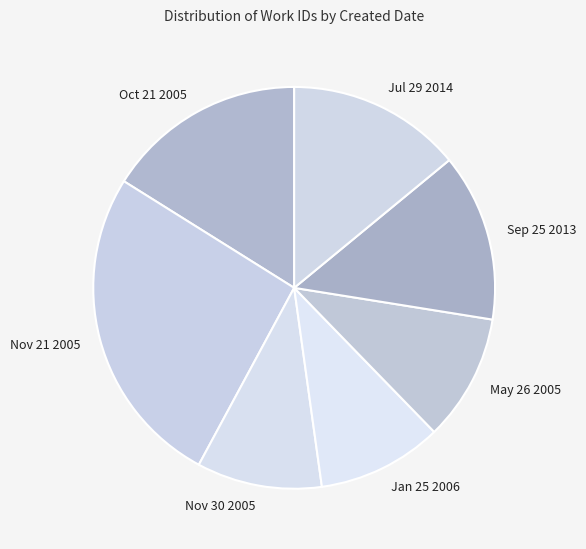

Is the sum of Jan 25 2006 and Oct 21 2005 greater than half?

No